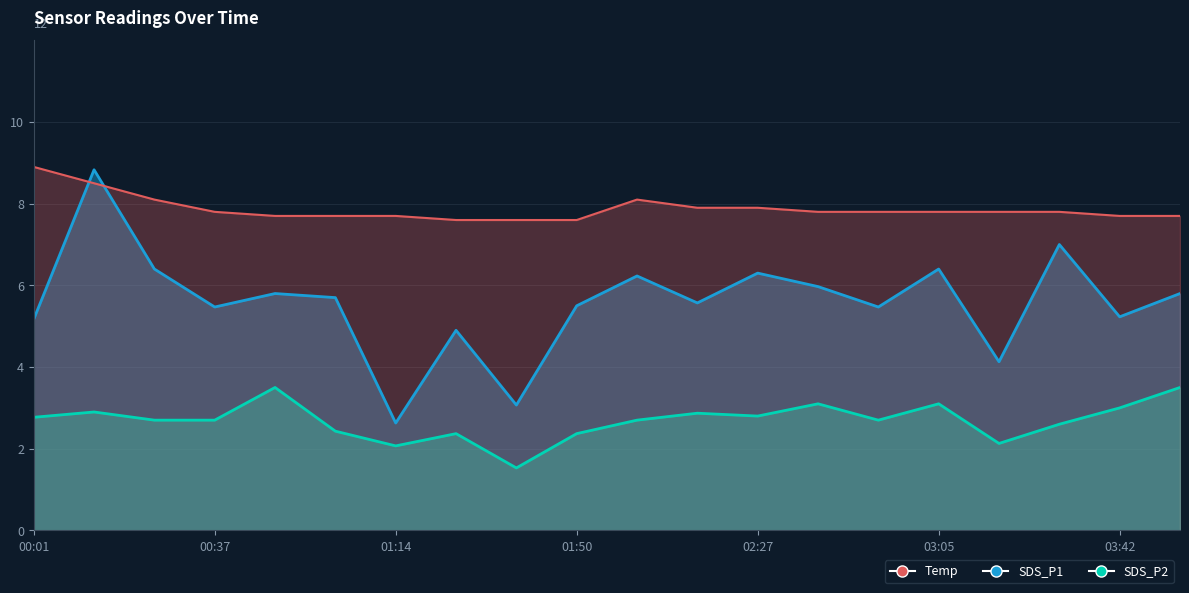

Count the number of data series in this chart.

3